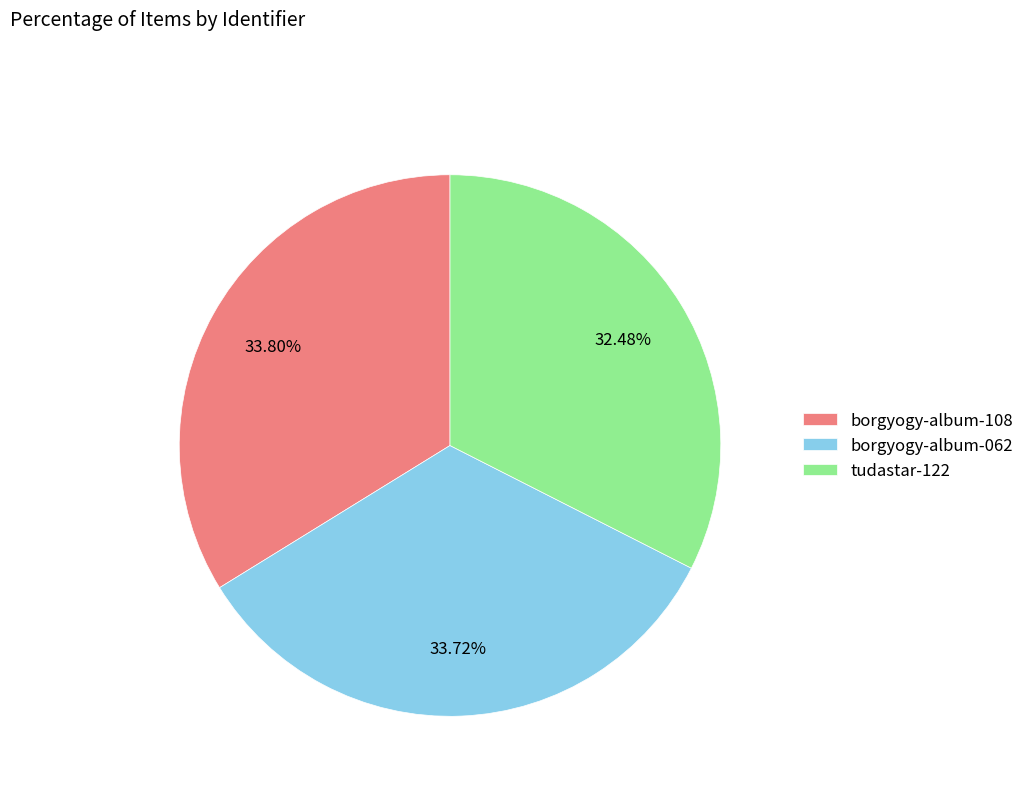

Count the number of slices in the pie.

3